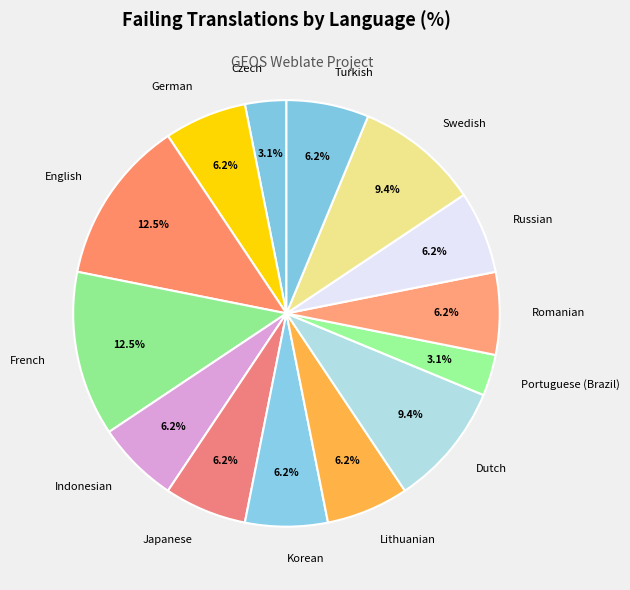

How much of the chart is everything except Czech?

96.9%